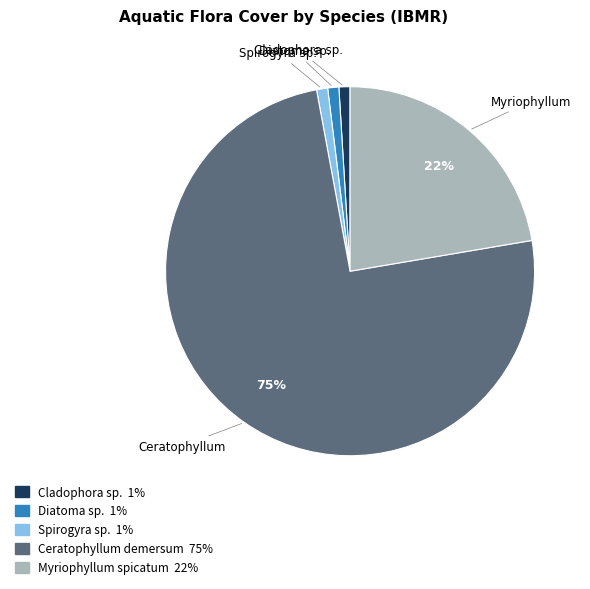

Does Ceratophyllum demersum account for over 50% of the chart?

Yes